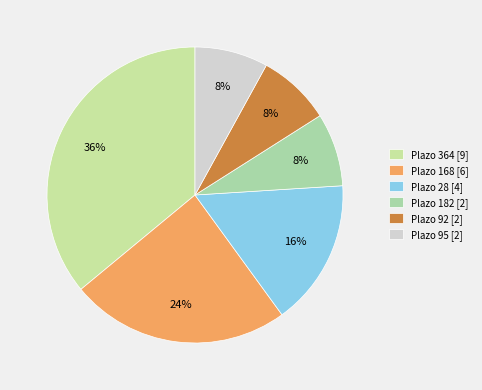

Count the number of slices in the pie.

6